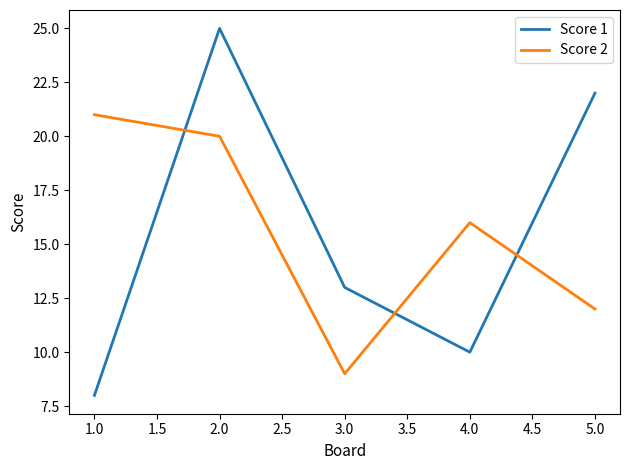

What is the difference between the maximum and second lowest values in the Score 2 series?

9